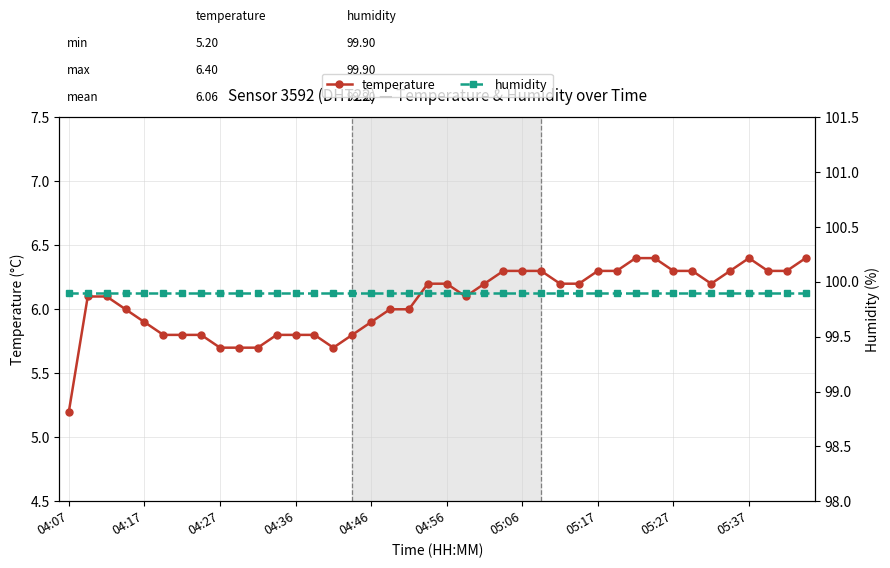

At which category does temperature reach its first local valley?

14